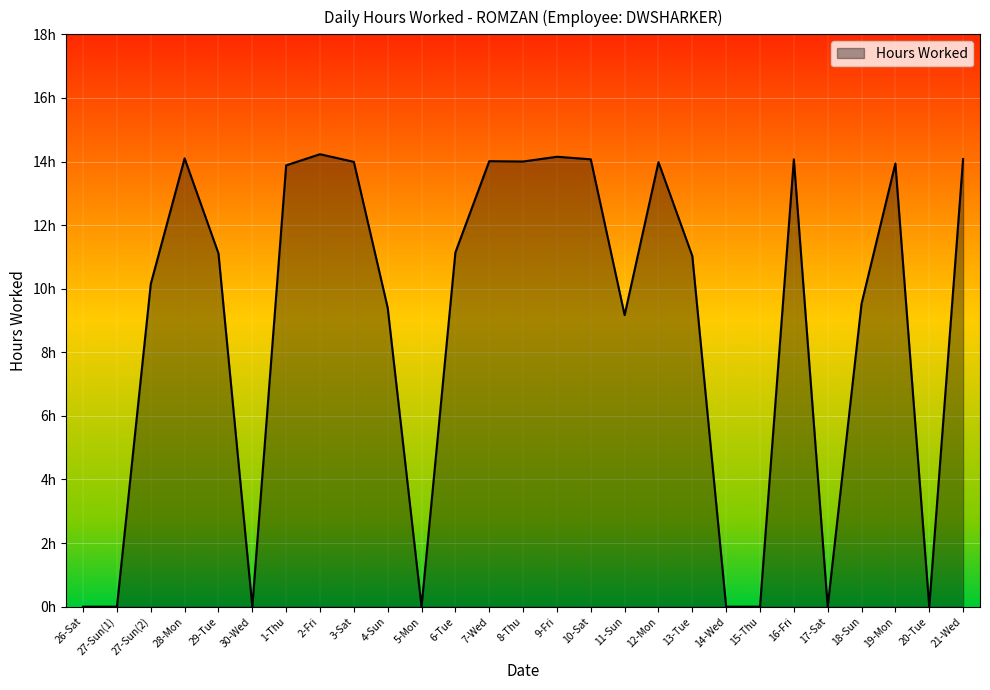

Is this an area chart (filled region under the line)?

Yes